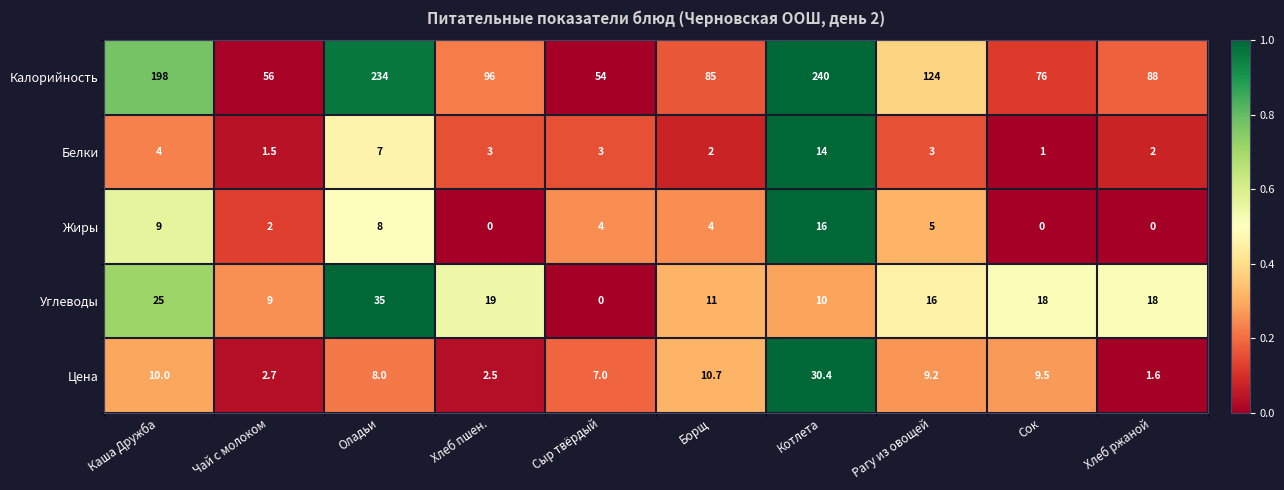

Between Котлета and Рагу из овощей, which series saw the biggest shift?

Калорийность